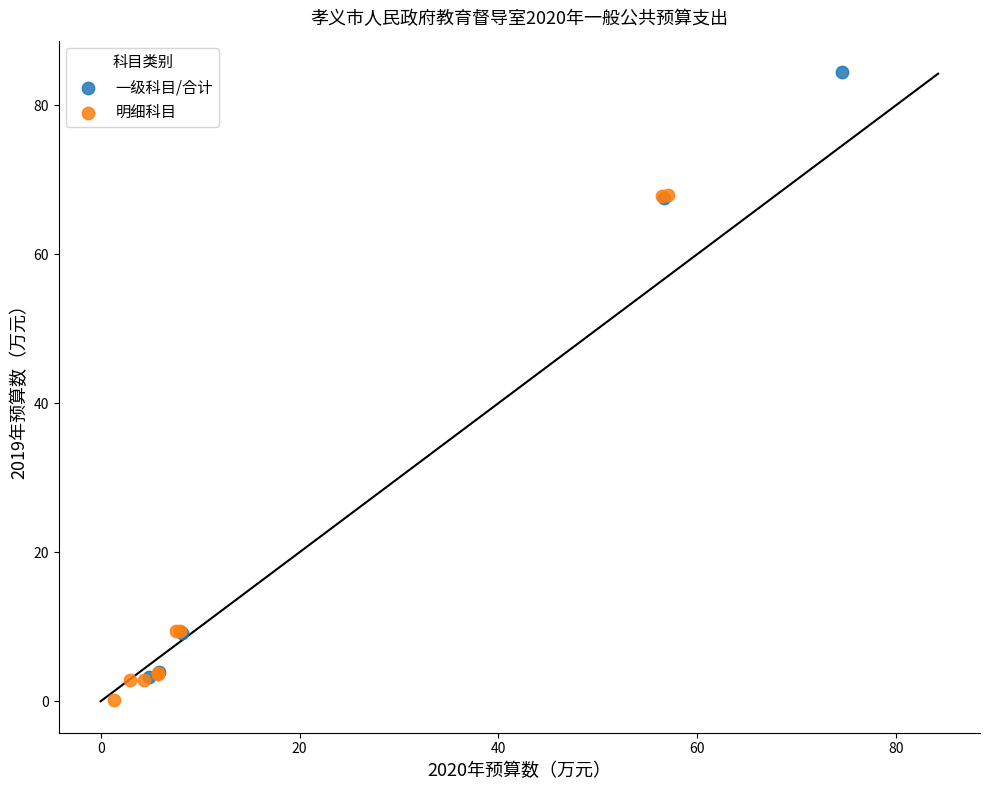

Which series reaches the minimum Y coordinate?

明细科目